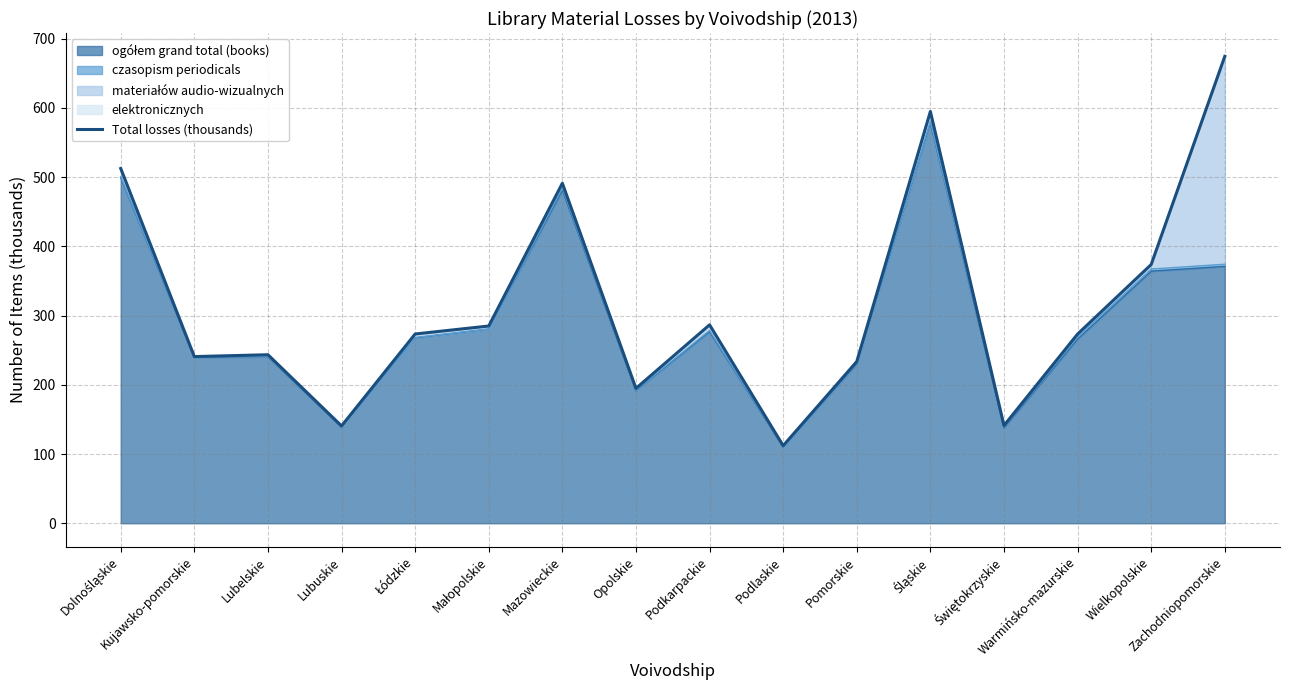

Is it true that the value at Warmińsko-mazurskie is 186.0?

False